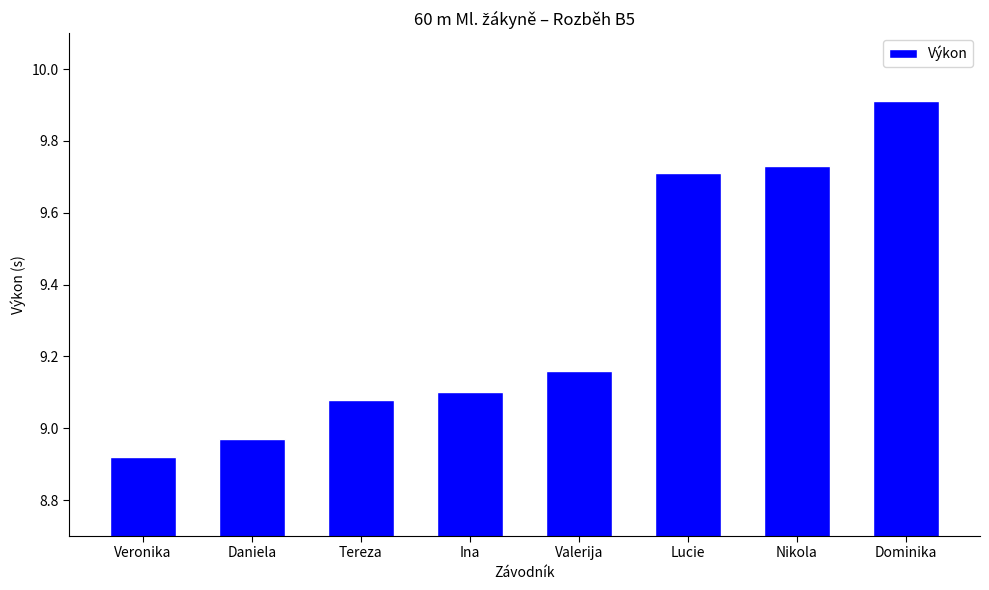

Between Dominika and Veronika, which is larger?

Dominika